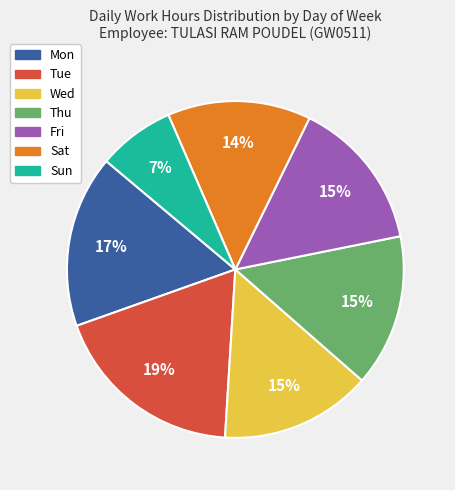

To the nearest percent, what is the average slice percentage?

14%